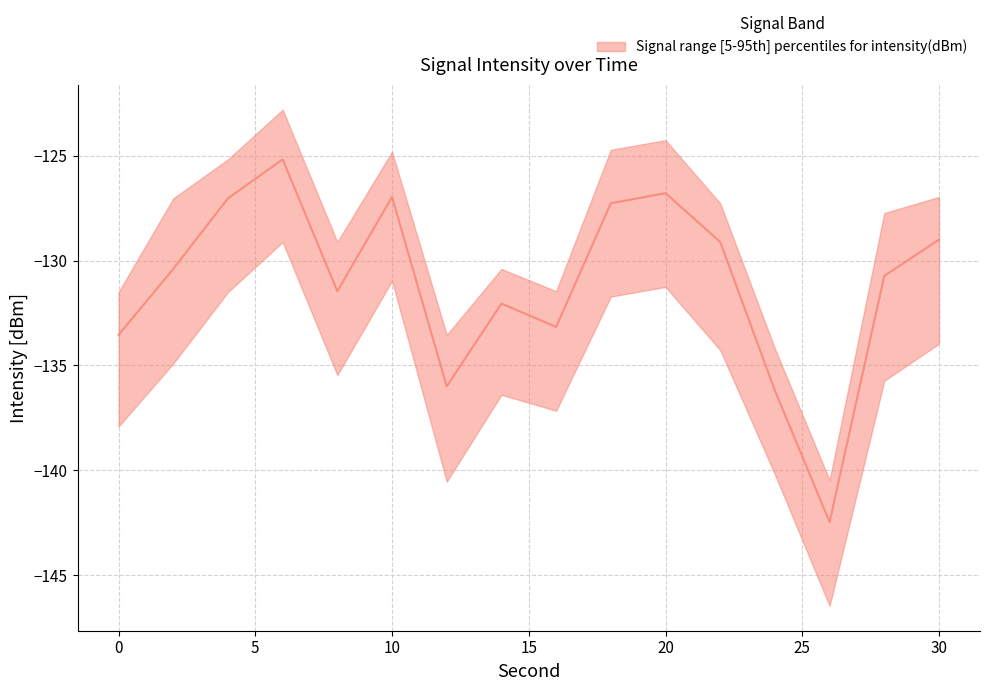

At which label does lower first exceed -134?

4